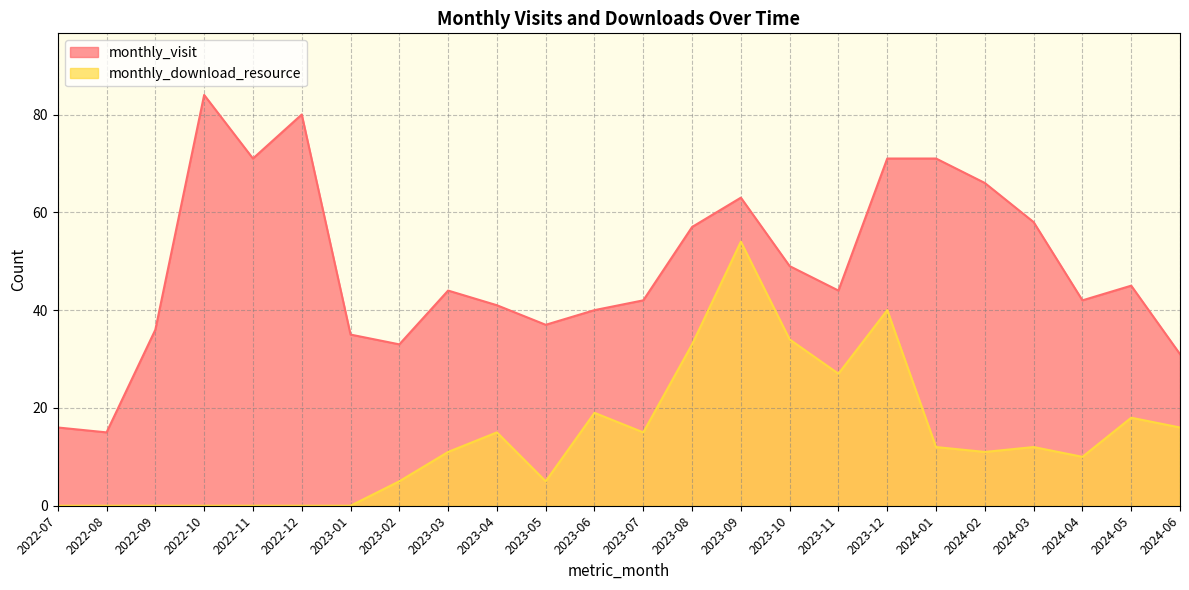

At which category is the sum across all series the highest?

2023-09